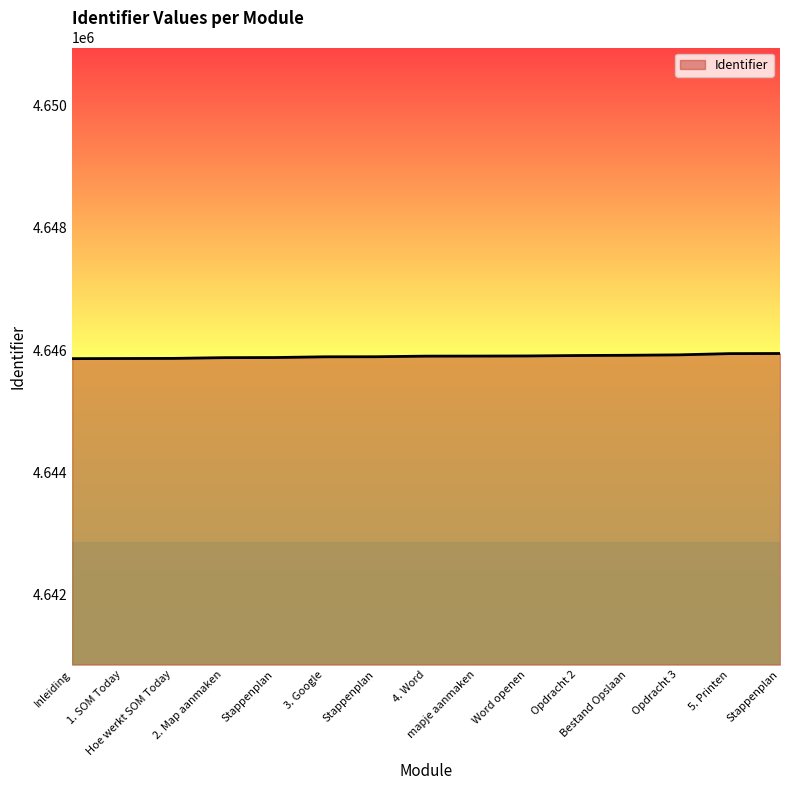

How many lines are shown in the chart?

1